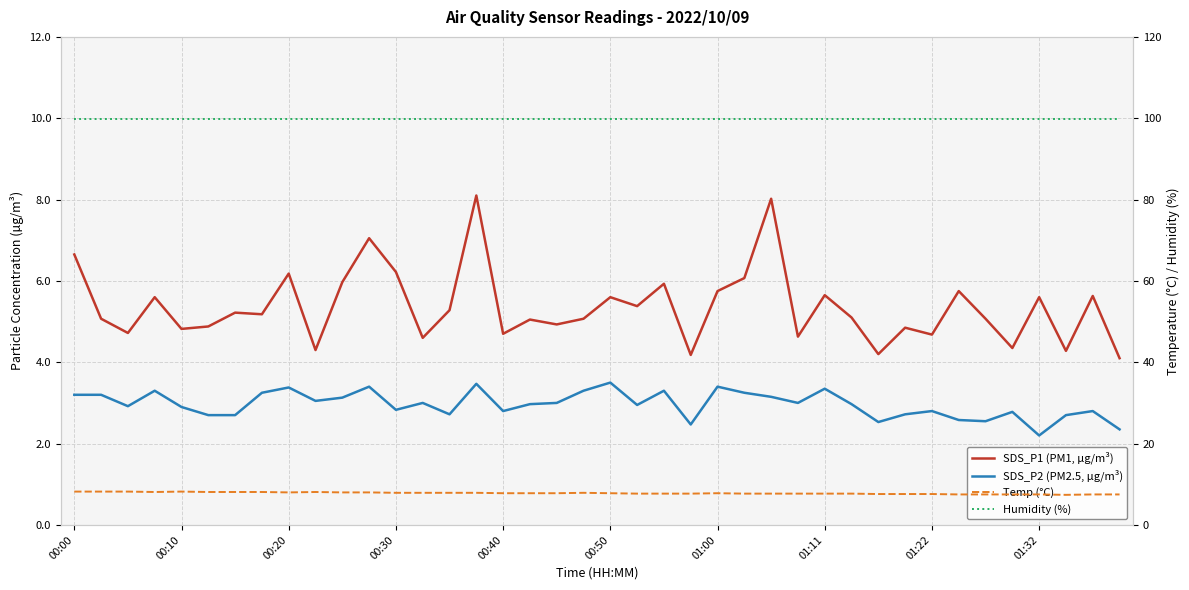

What value does the Temp (°C) series have at 00:40?

7.8